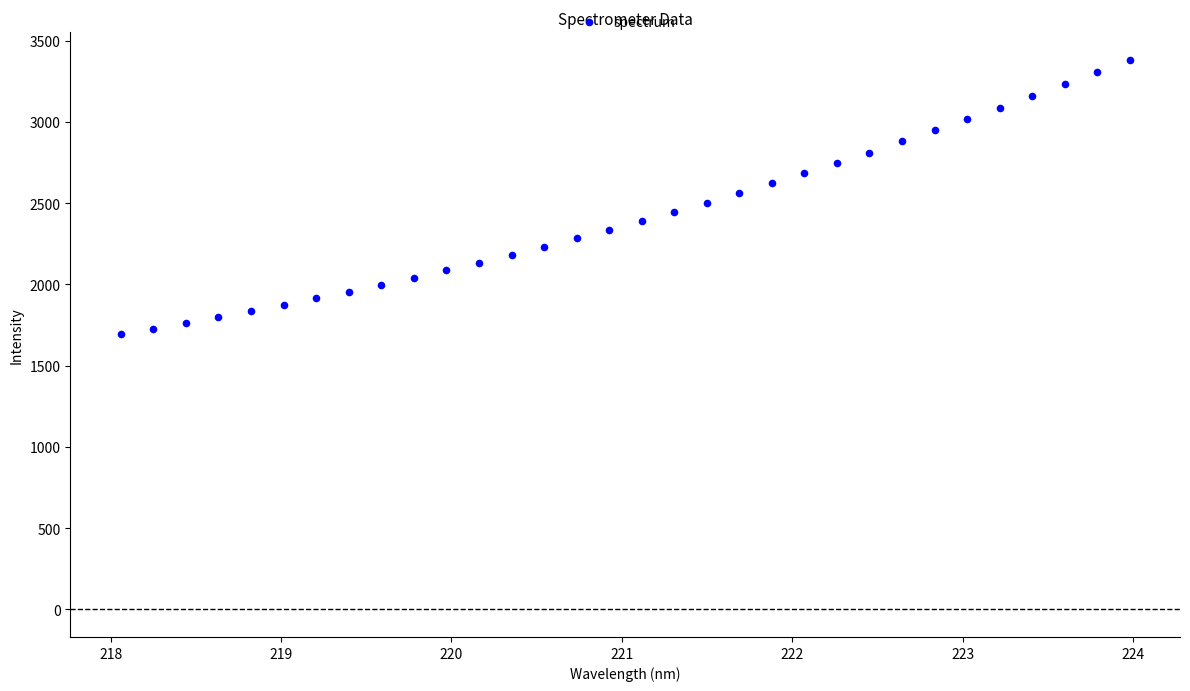

What is the range of Y values (max minus min)?

1688.7